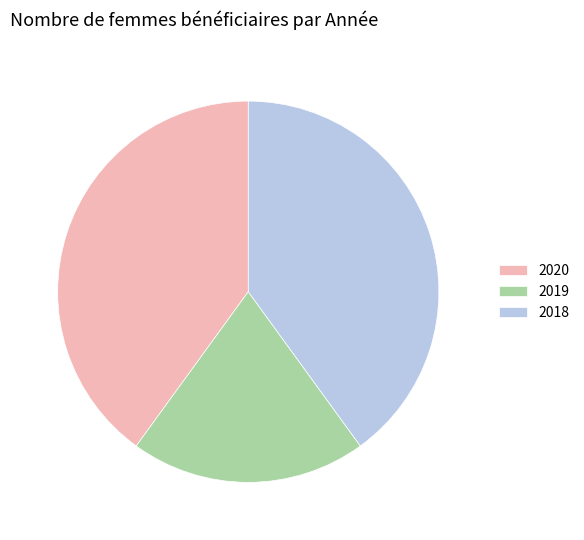

Do 2020 and 2018 together represent more than half of the pie?

Yes